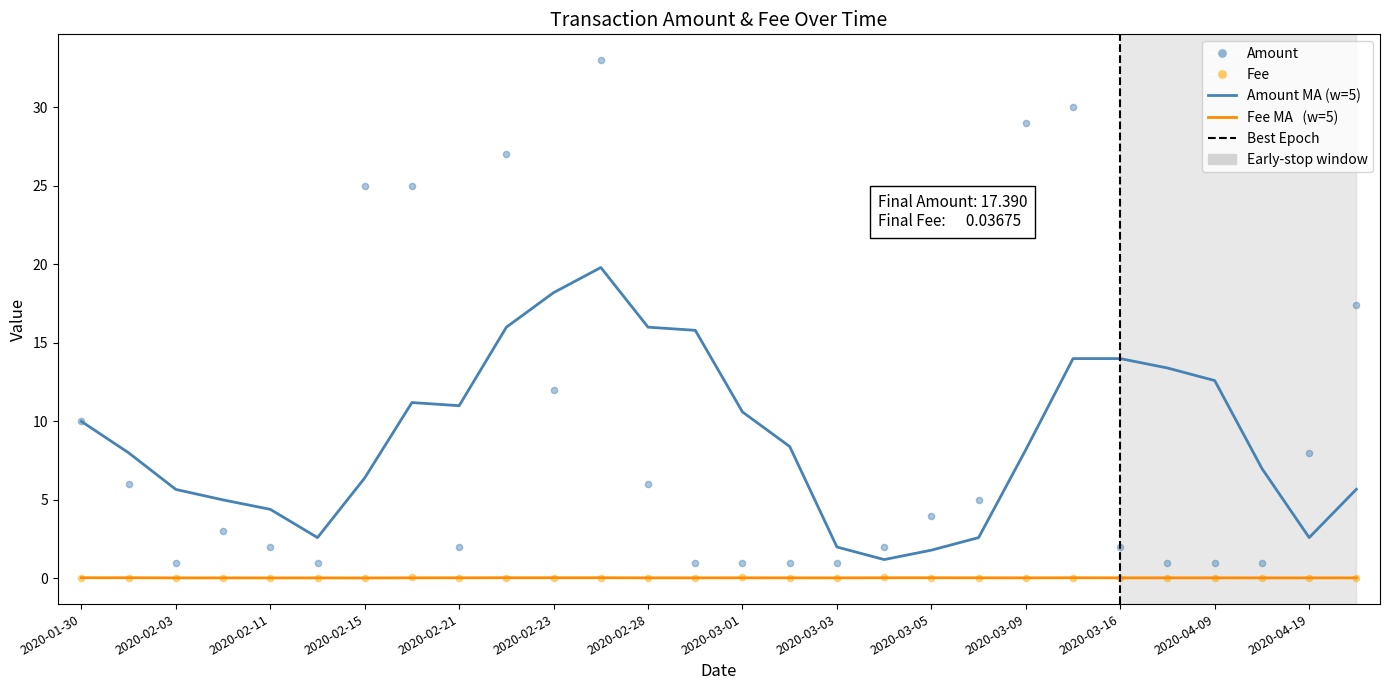

At which category is the sum across all series the highest?

2020-02-24